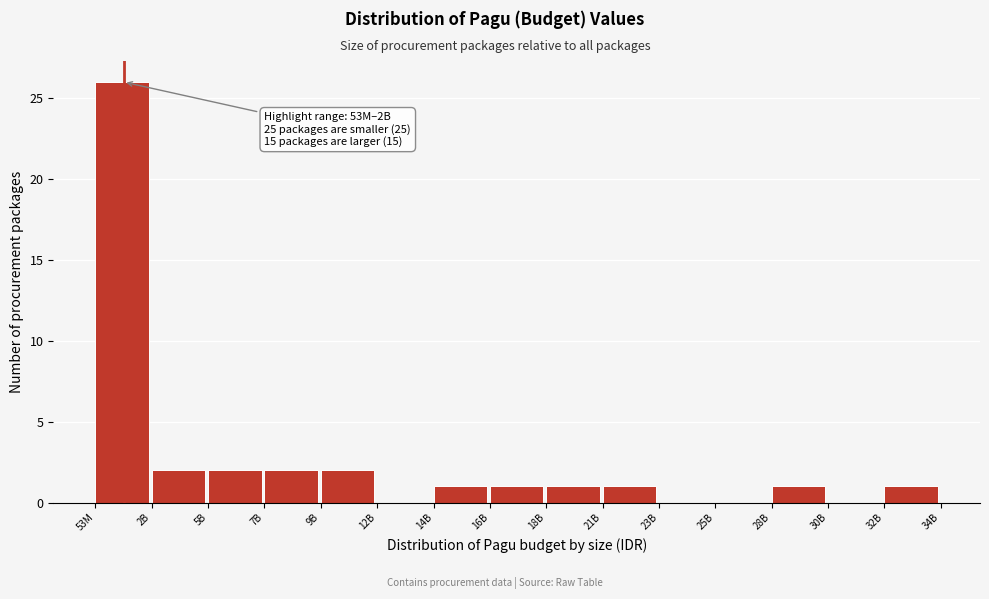

Reading left to right, transcribe all the data shown in this chart.

53M=26	2B=2	5B=2	7B=2	9B=2	12B=0	14B=1	16B=1	18B=1	21B=1	23B=0	25B=0	28B=1	30B=0	32B=1